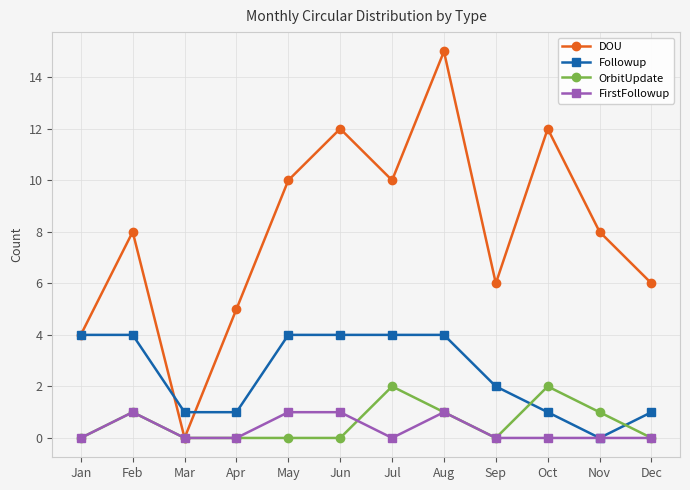

True or false: OrbitUpdate has more than 0 interior local peaks.

True